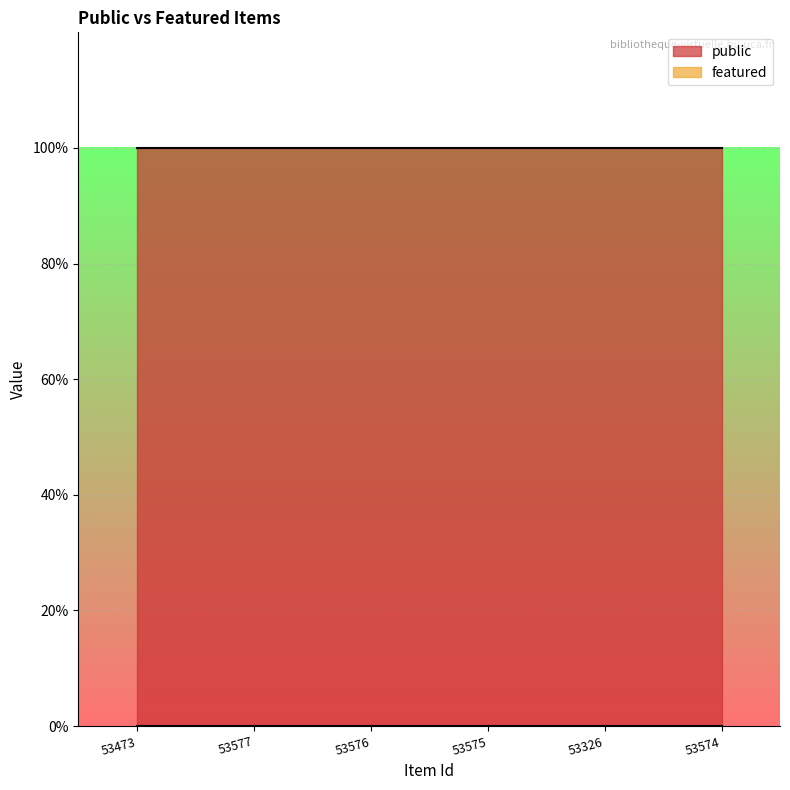

At which label is featured closest to 0?

53473